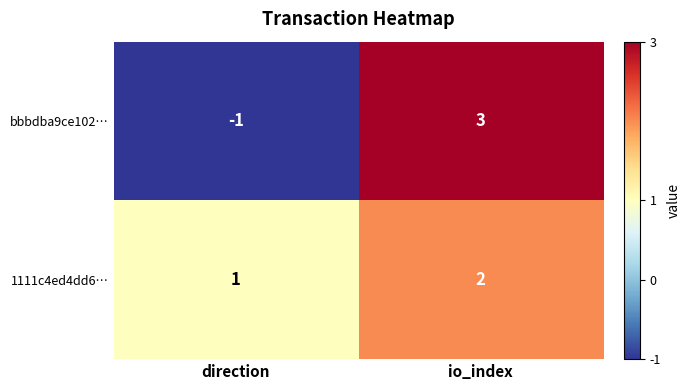

Between direction and io_index, which series saw the biggest shift?

bbbdba9ce102…